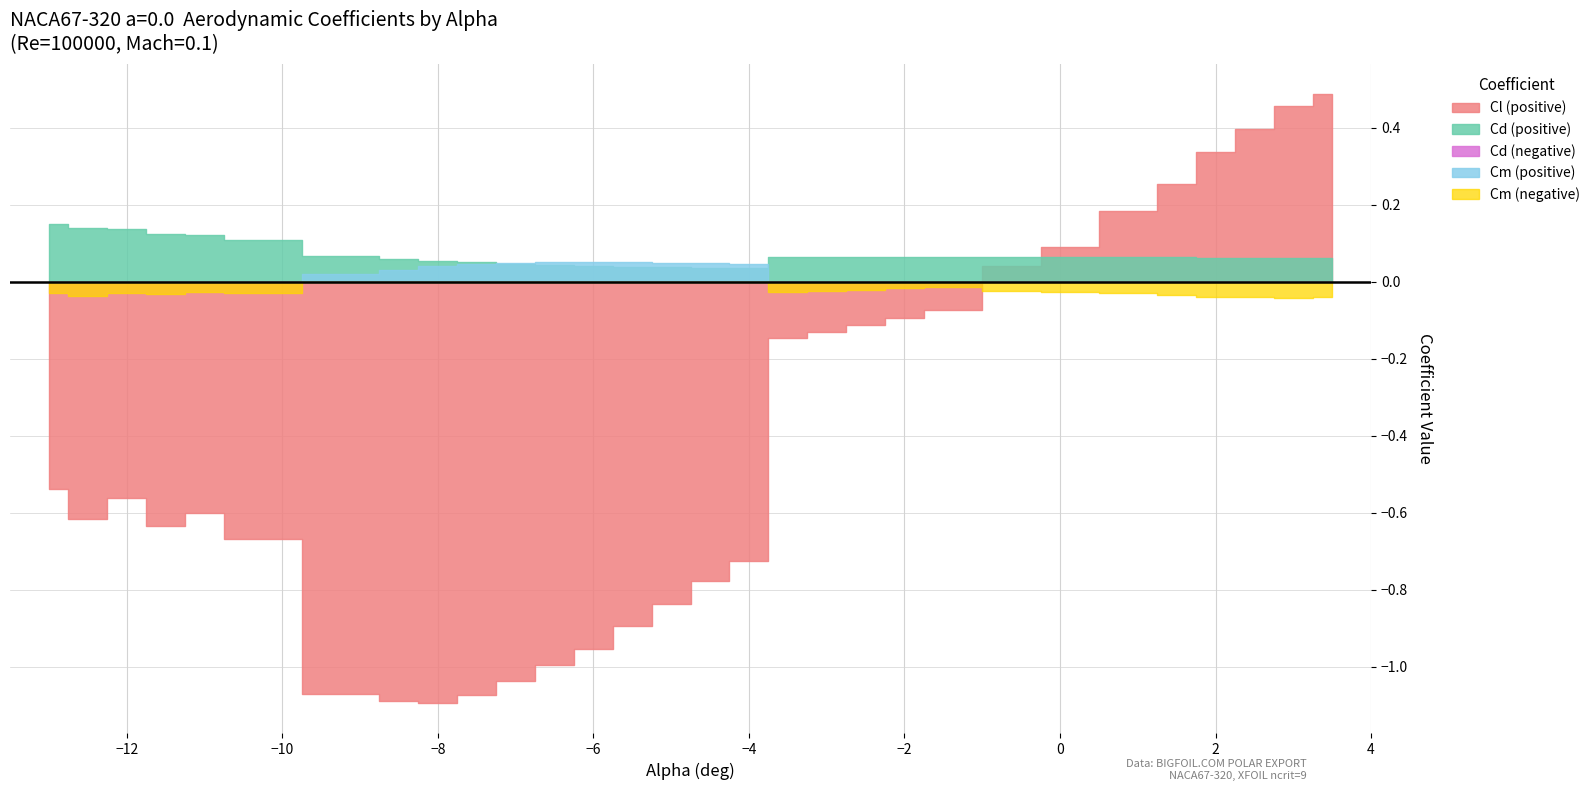

Which series ends up on top after the final intersection of Cd and Cm_pos?

Cd